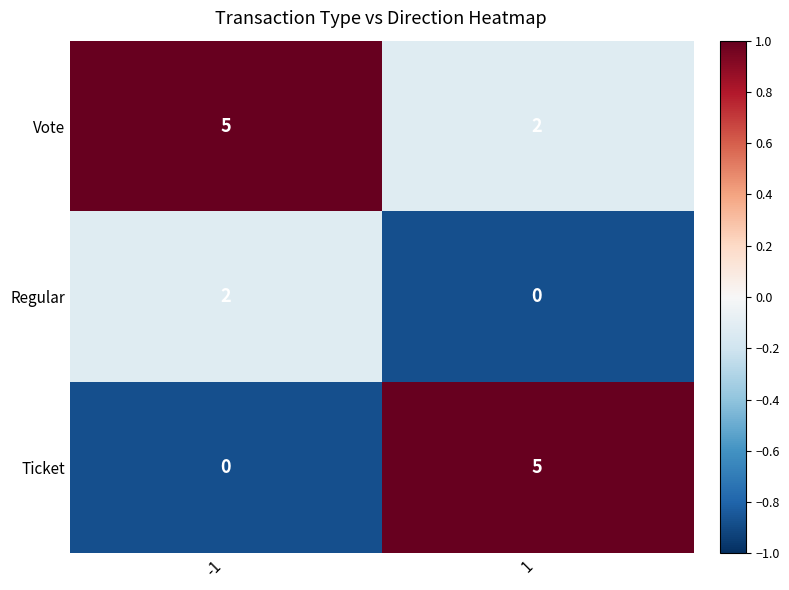

What is the total value across all series at -1?

7